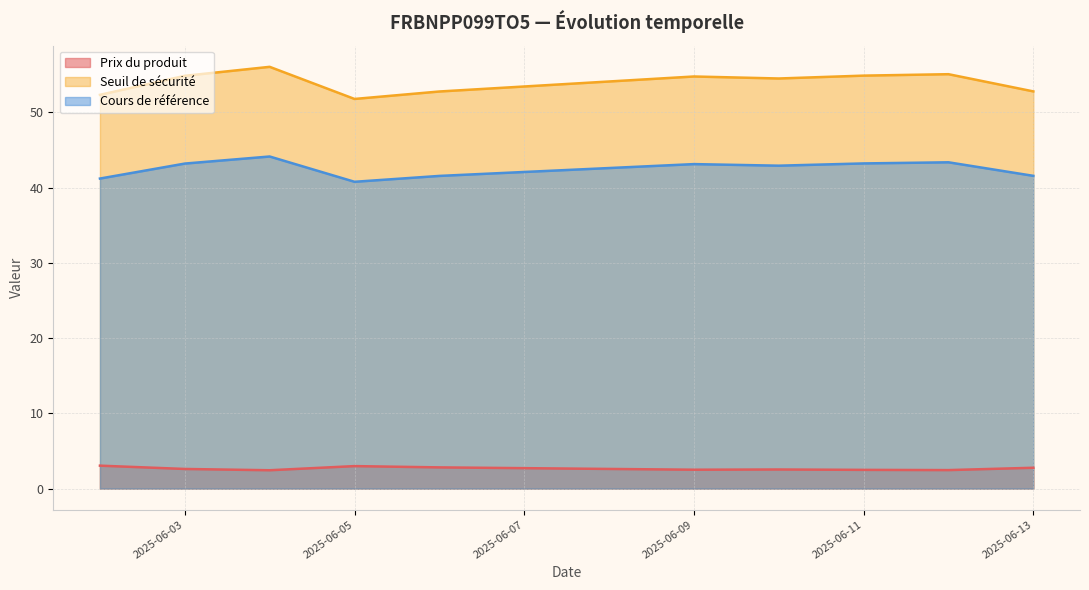

What are all the series names shown in the legend?

Prix du produit, Seuil de sécurité, Cours de référence